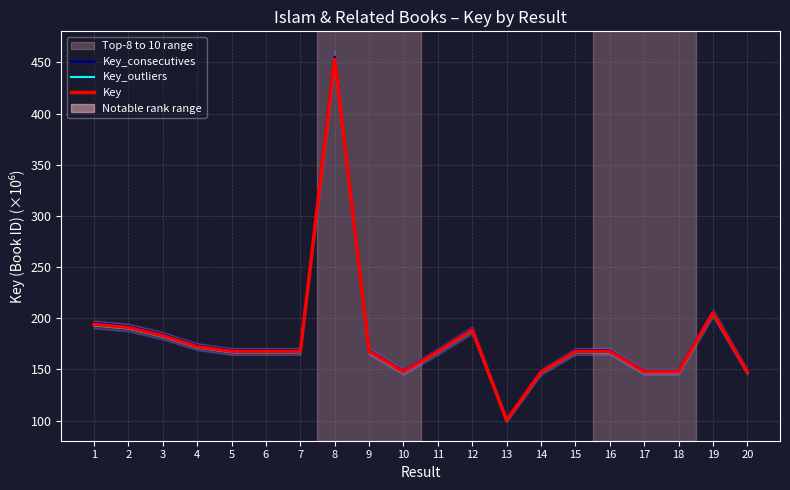

What is the average value of the Key_outliers series?

179.0